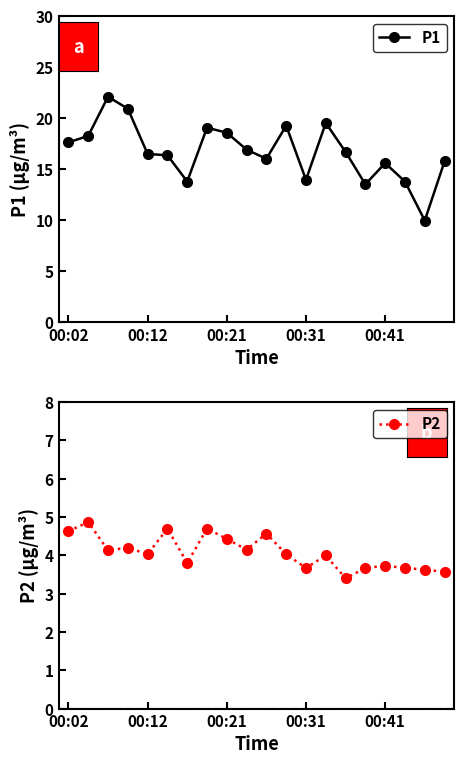

True or false: P1 and P2 intersect in this chart.

False